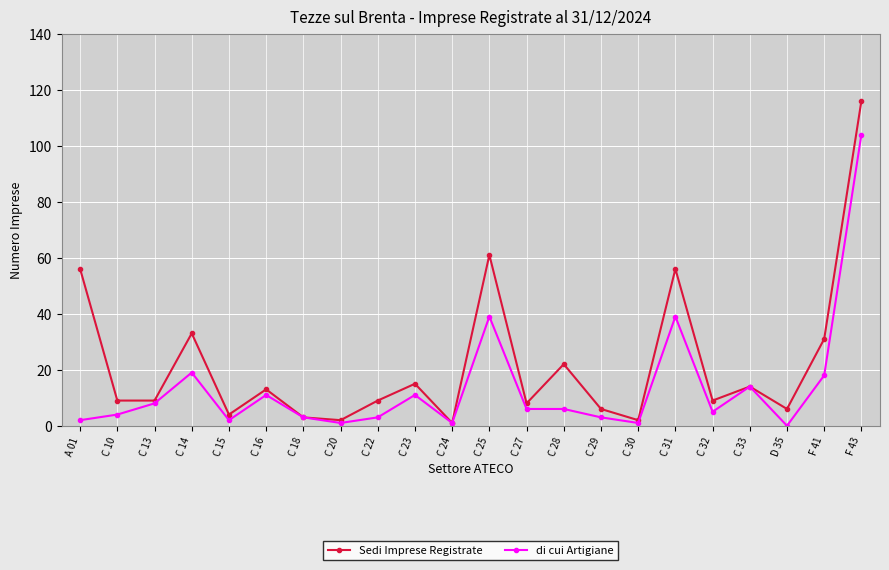

True or false: di cui Artigiane has a value of 39 at C 25.

True